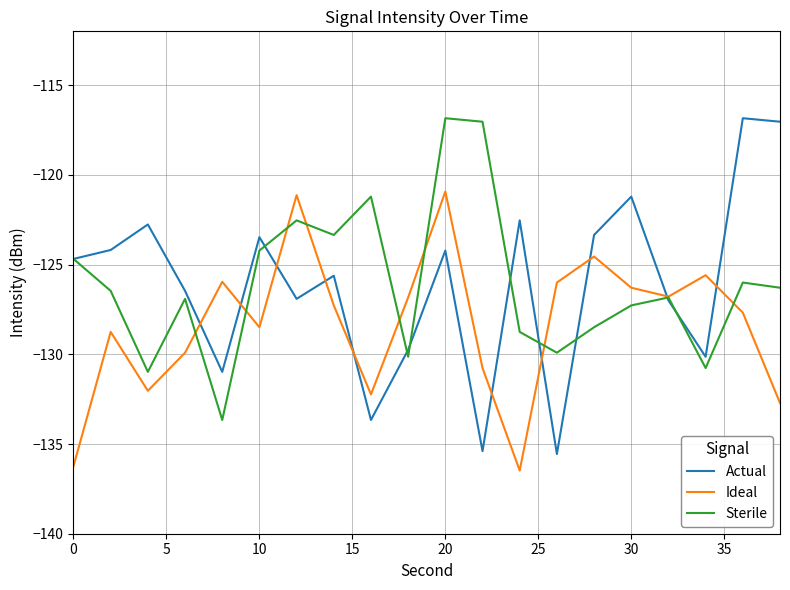

What is the smallest value displayed?

-136.5